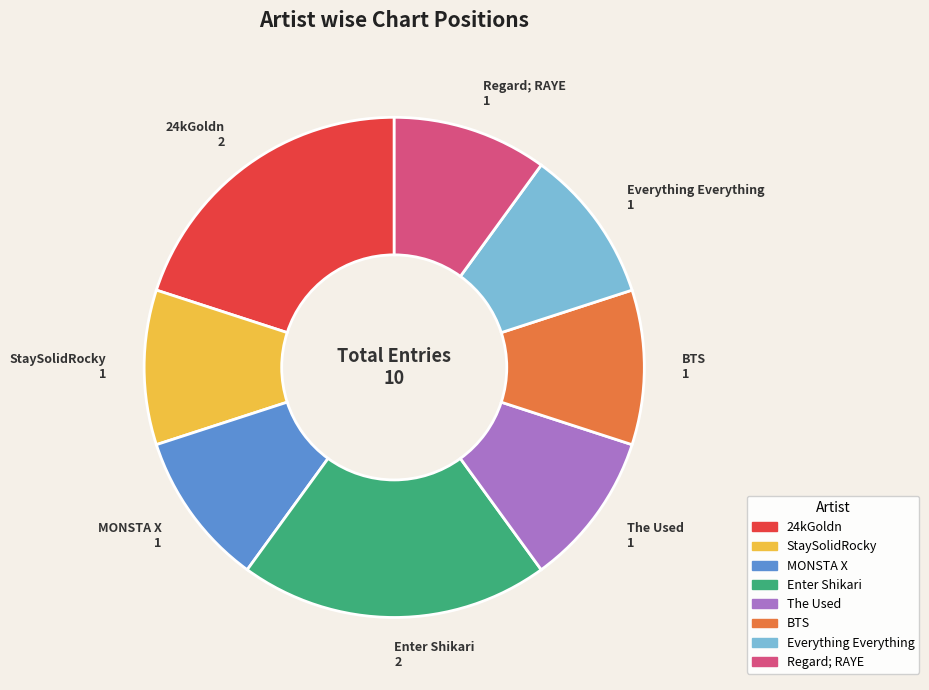

Approximately how many times larger is the value at The Used compared to StaySolidRocky?

1.0